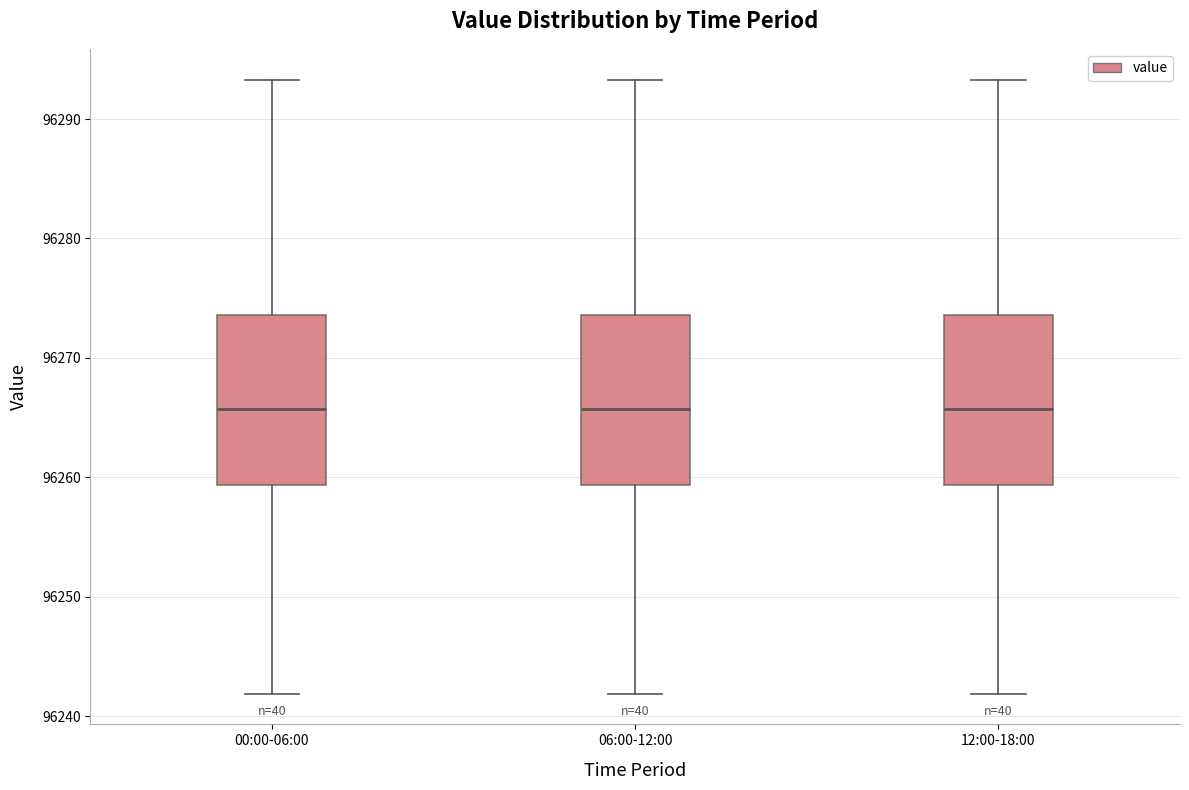

Where is the upper edge of the box for 06:00-12:00 on the y-axis? The values are not printed on the chart, so give them approximately, as read against the axis.

96274